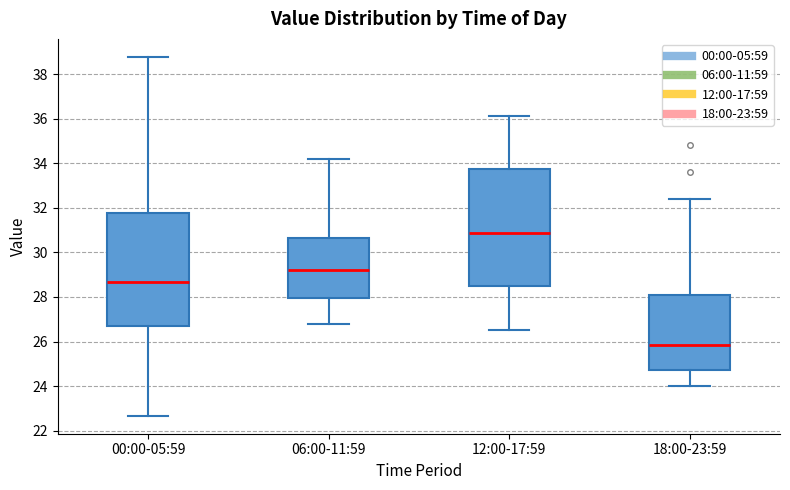

Reading left to right, read every box against the y-axis: the position of its median line, the range the box covers, and the ends of its whiskers. The values are not printed on the chart, so give them approximately, as read against the axis.

00:00-05:59: median 28.6, box 26.6 to 31.8, whiskers 22.6 to 38.8
06:00-11:59: median 29.2, box 28.0 to 30.6, whiskers 26.8 to 34.2
12:00-17:59: median 30.8, box 28.6 to 33.8, whiskers 26.6 to 36.2
18:00-23:59: median 25.8, box 24.8 to 28.2, whiskers 24.0 to 32.4